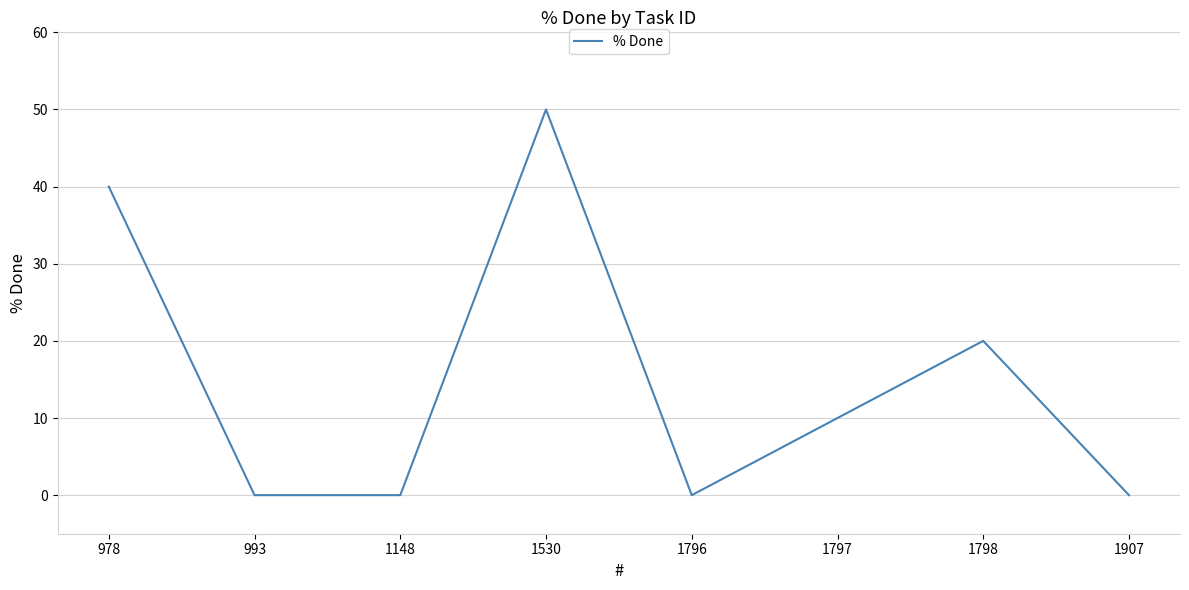

Where is the data nearest to the value 25?

1798